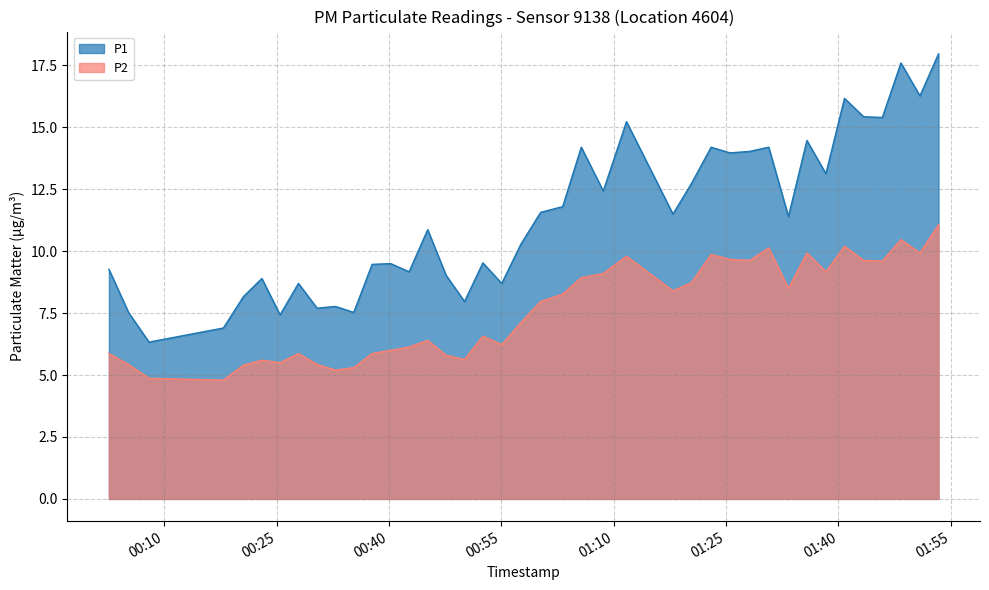

List the series in order of their peak value, highest first.

P1, P2